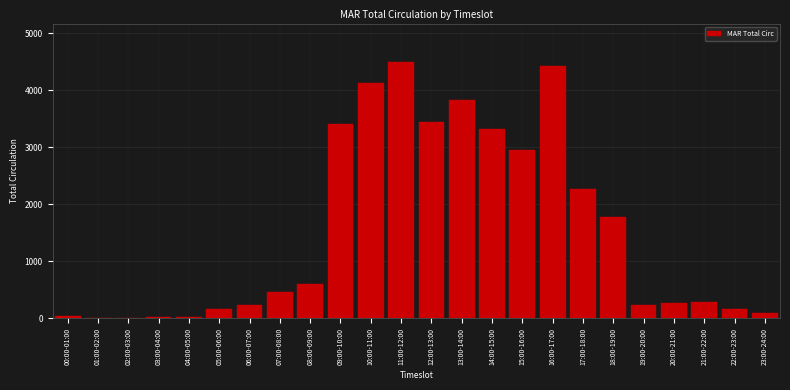

The value at 05:00-06:00 is 161. True or false?

True